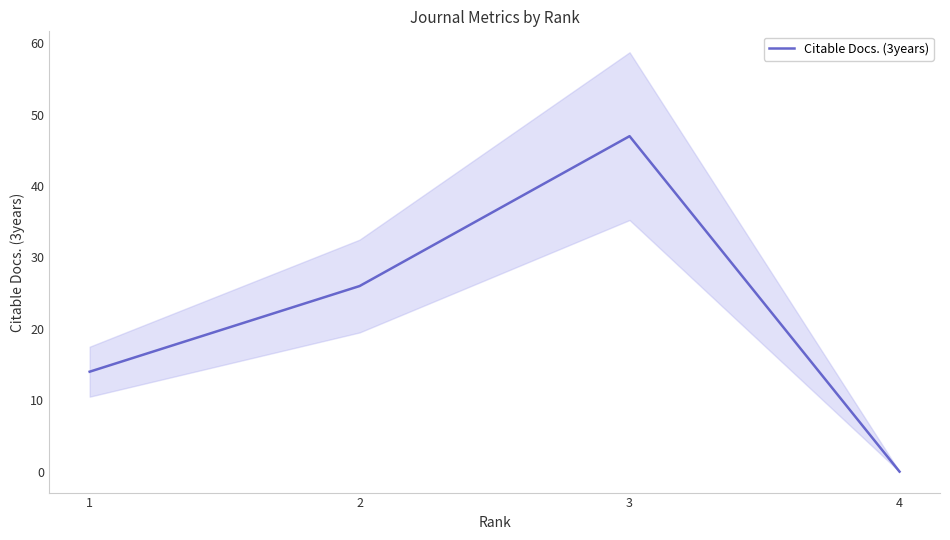

Which category has the lowest value across all series?

4